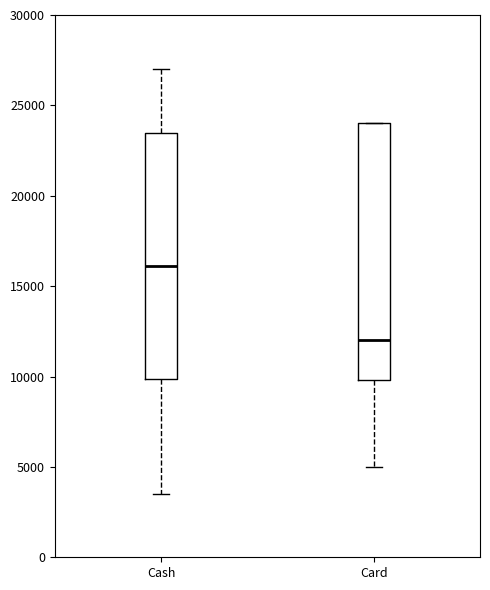

Which box has the highest median line?

Cash